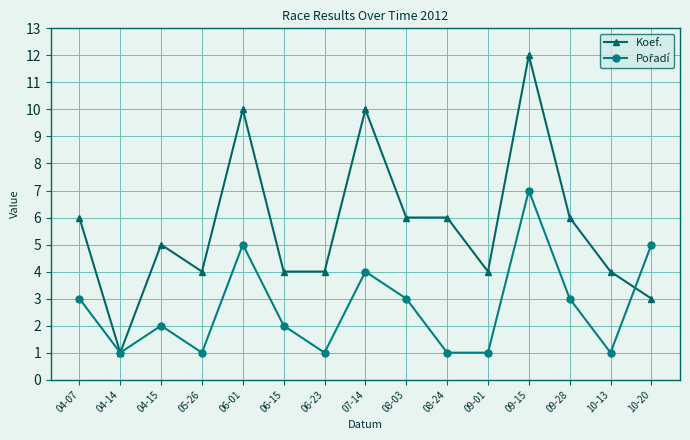

At which category is the sum across all series the highest?

09-15